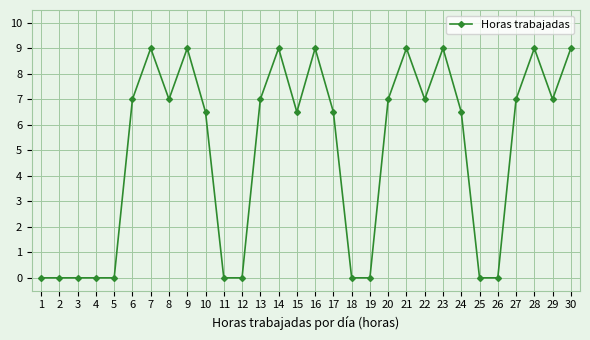

Is it true that the value at 4 is 0.0?

True